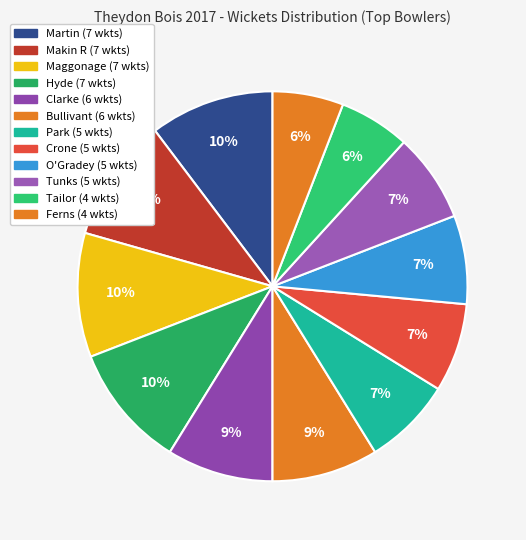

How many segments does this pie chart have?

12